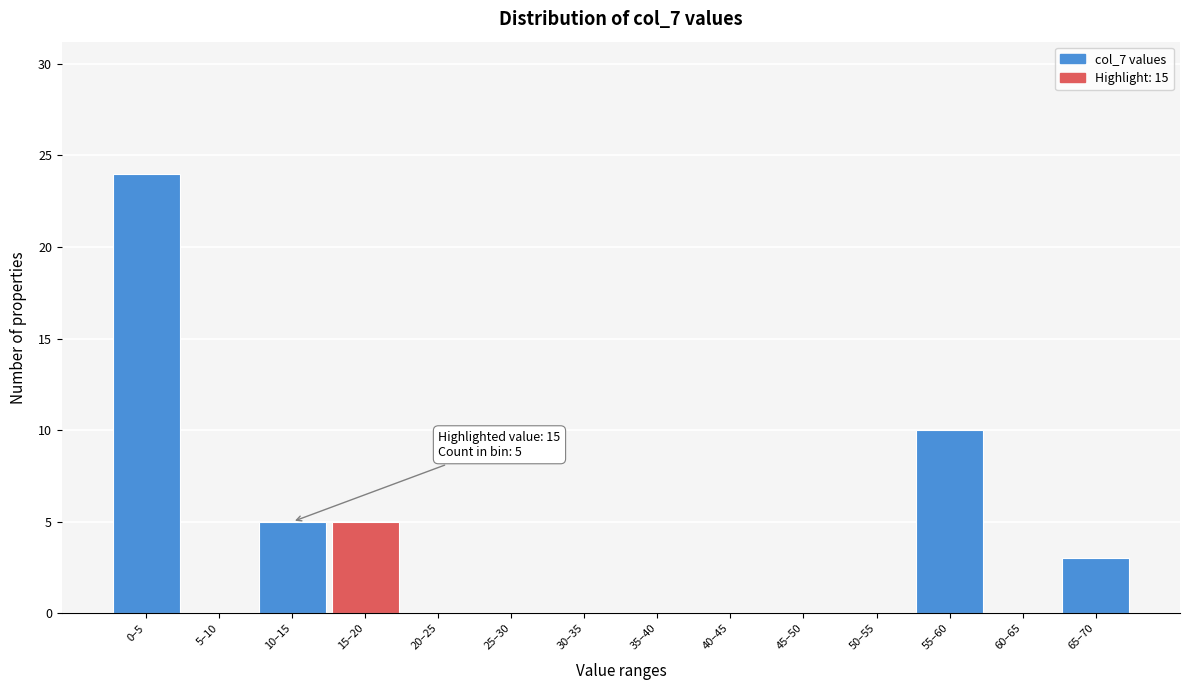

Reading left to right, extract all data points from this chart.

0–5=24	5–10=0	10–15=5	15–20=5	20–25=0	25–30=0	30–35=0	35–40=0	40–45=0	45–50=0	50–55=0	55–60=10	60–65=0	65–70=3